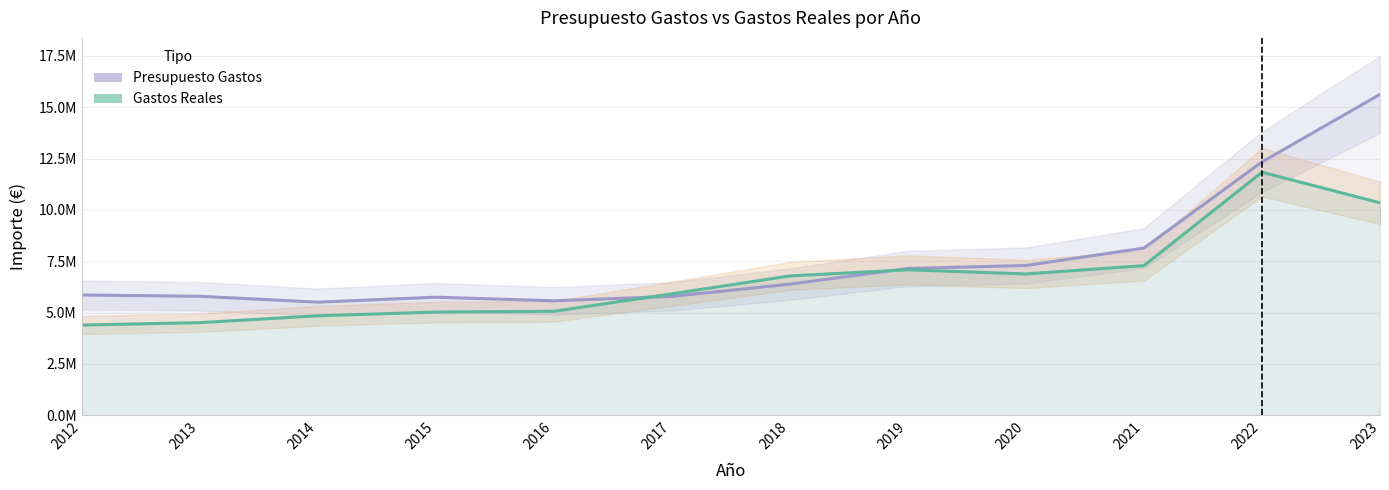

What is the value of the Presupuesto Gastos point at the 4th from the left?

5748789.0